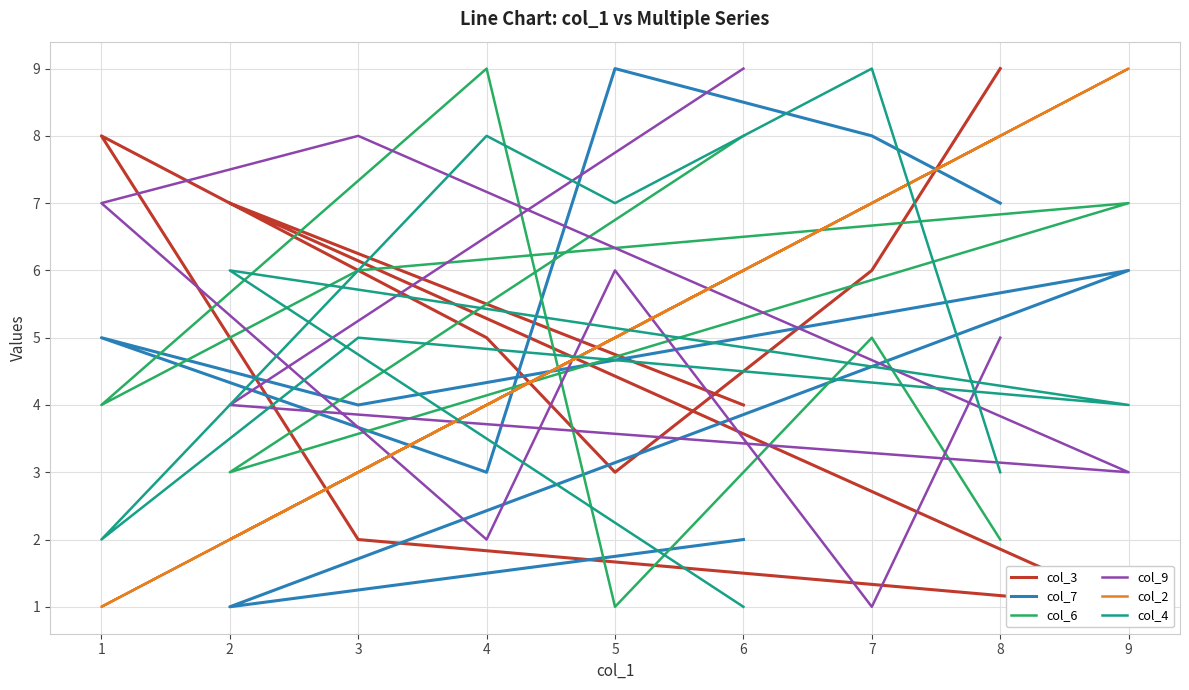

What is the spread (max minus min) of values at 1?

7